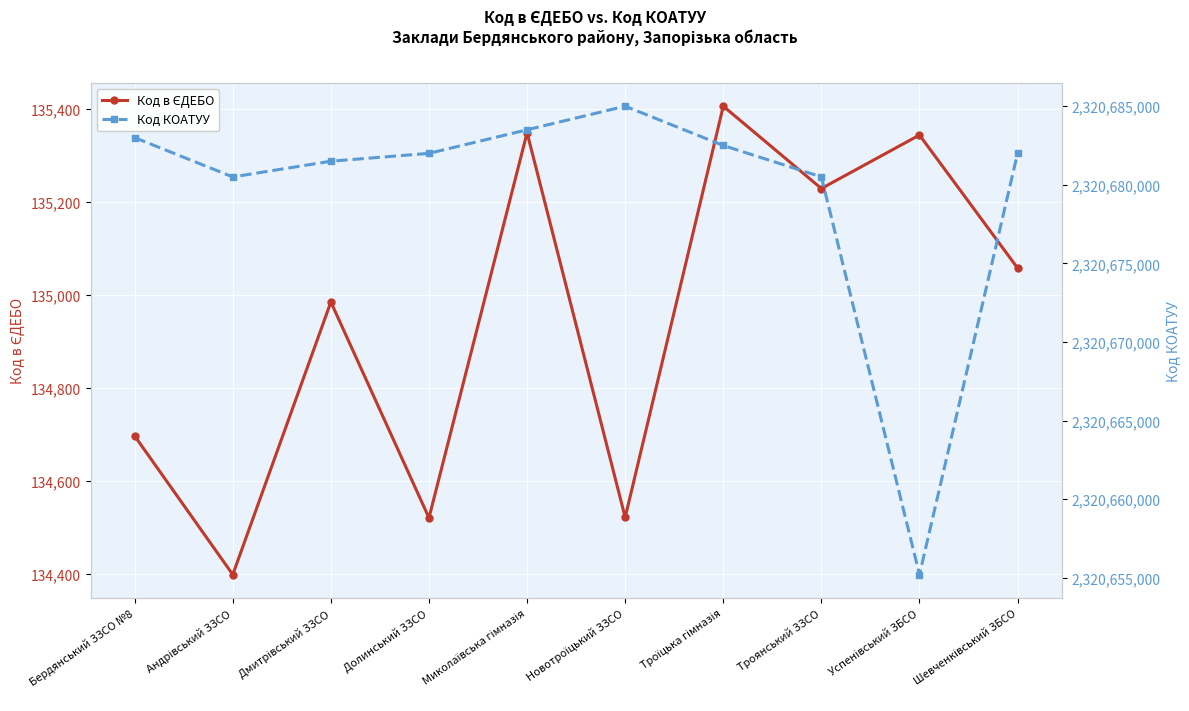

Which series has the largest range (max minus min)?

Код КОАТУУ